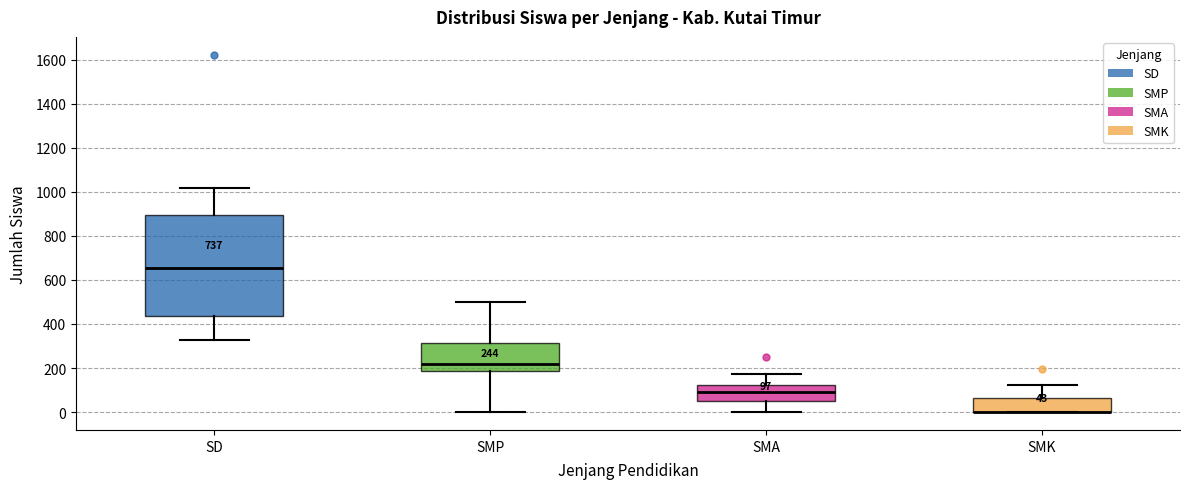

Comparing the boxes themselves (not the whiskers), which one is the tallest?

SD